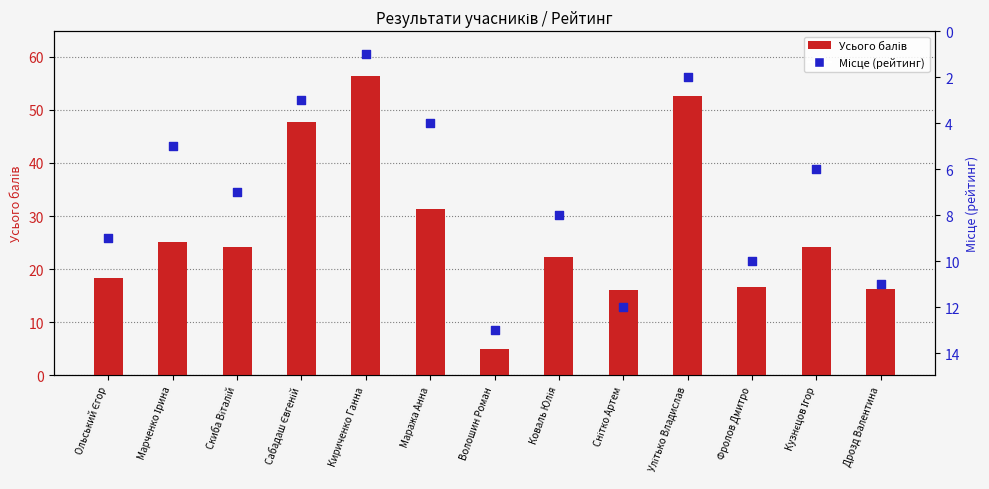

Which series reaches the minimum Y coordinate?

Місце (рейтинг)